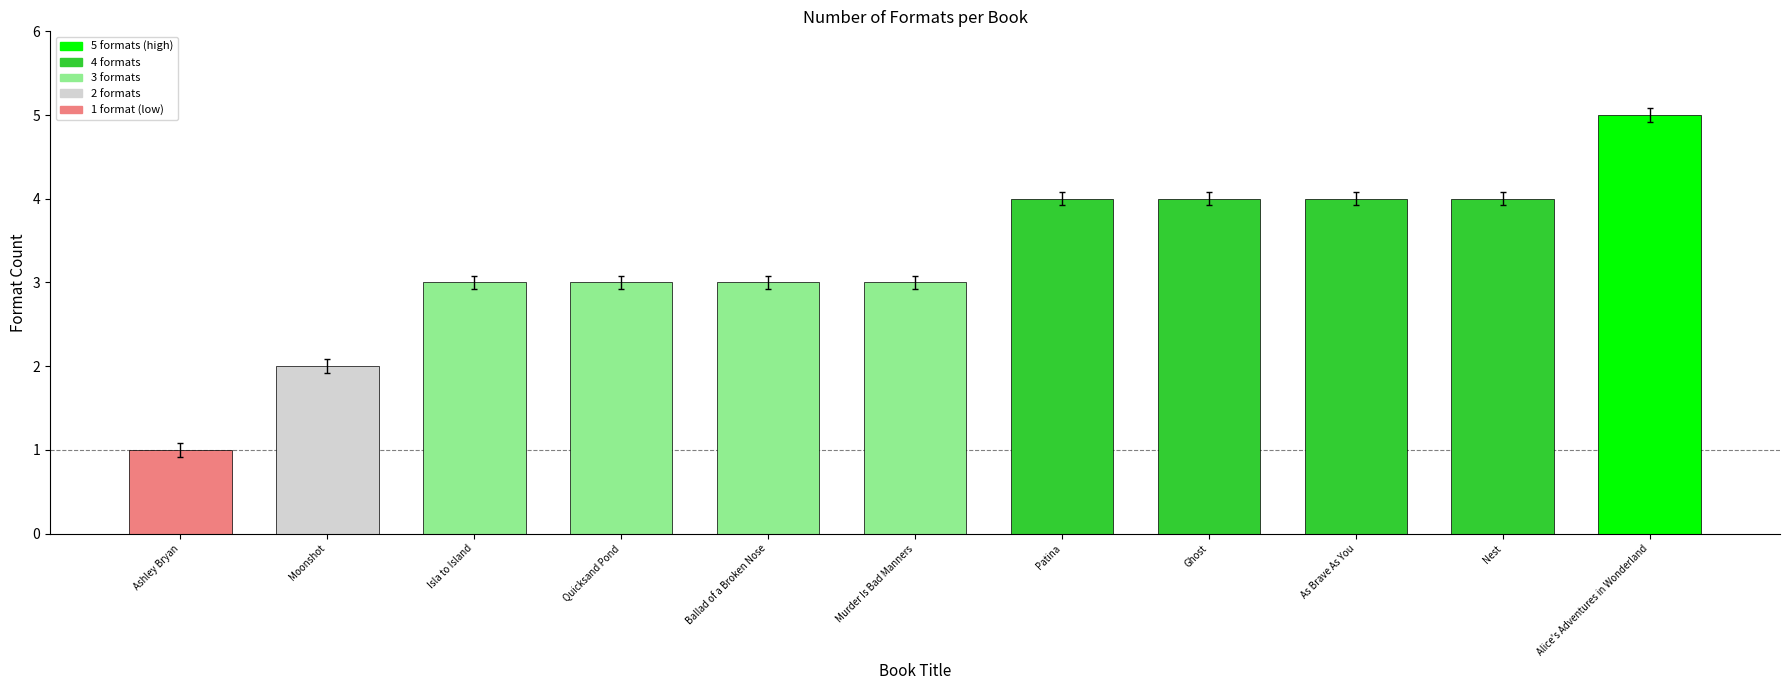

Are the bars horizontal?

No